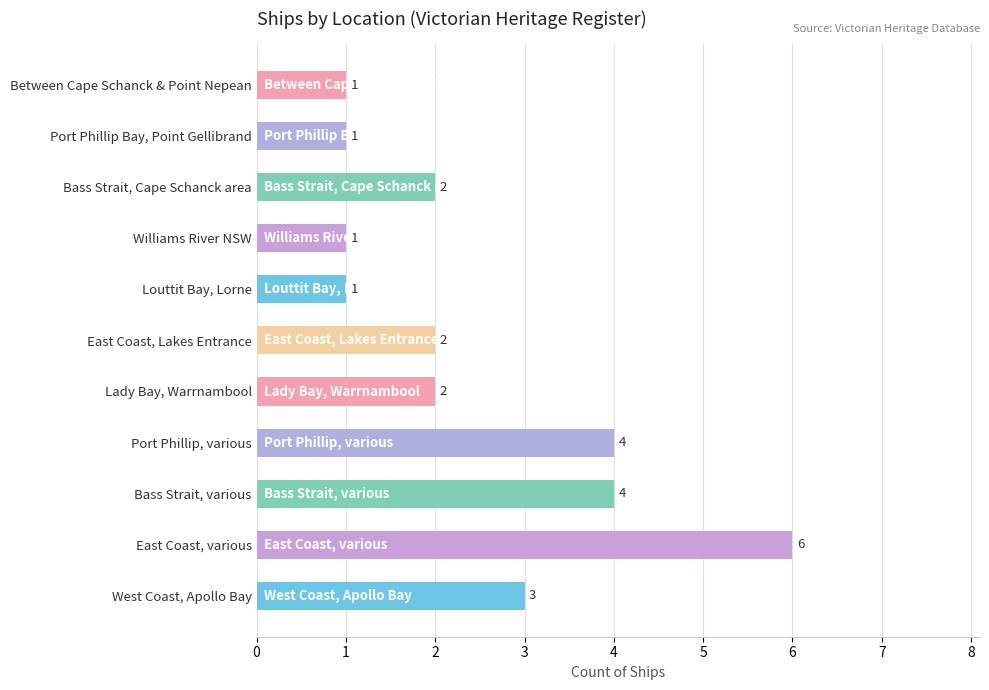

What is the change in value from East Coast, various to Bass Strait, Cape Schanck area?

-4